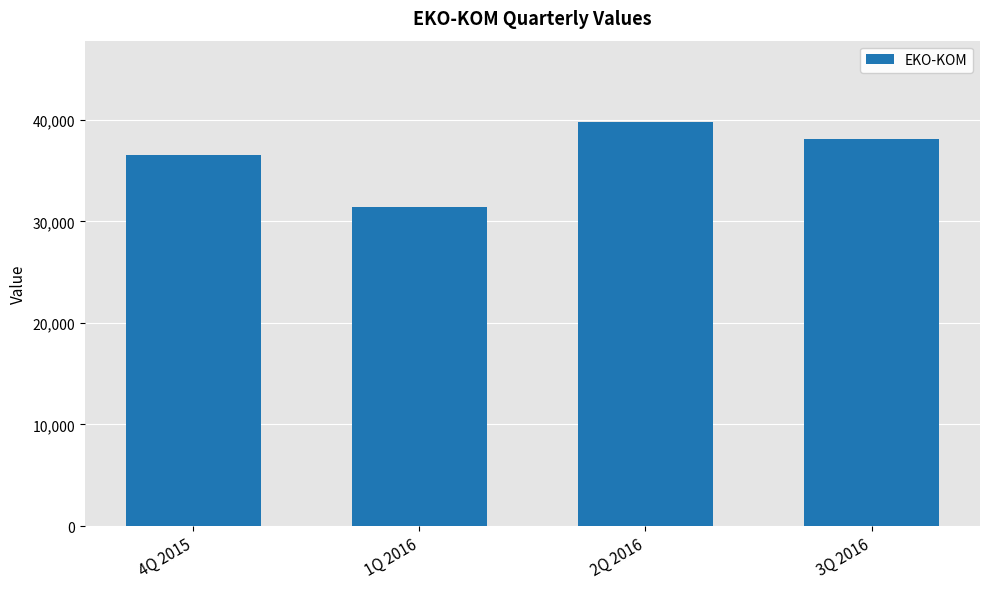

How many values are between 36516 and 39821?

3